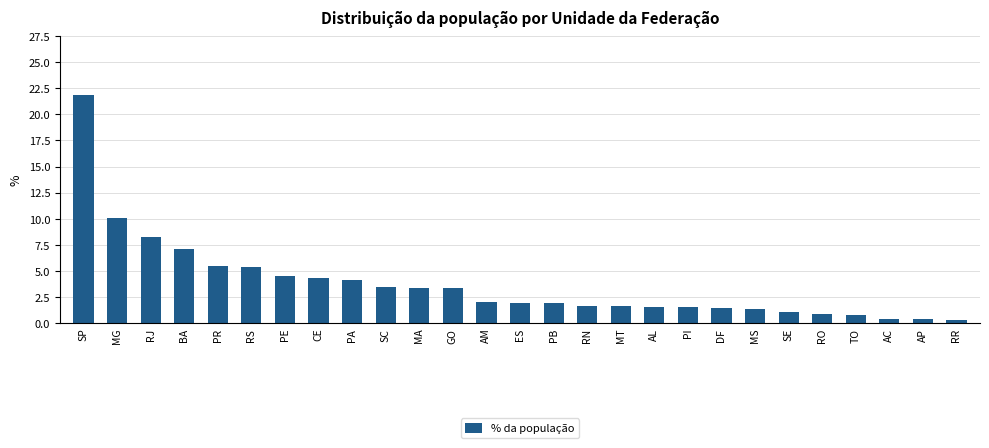

Is it true that the value at AP is 0.4?

True